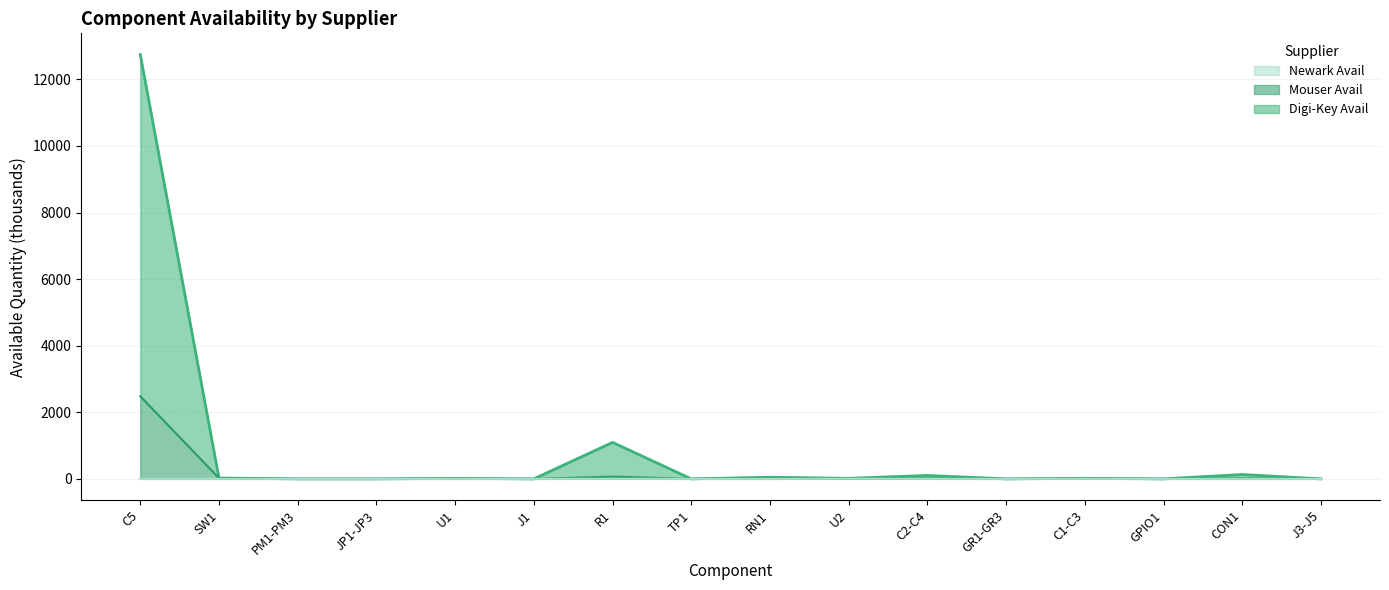

Rank the series by their maximum value, from lowest to highest.

Newark Avail, Mouser Avail, Digi-Key Avail